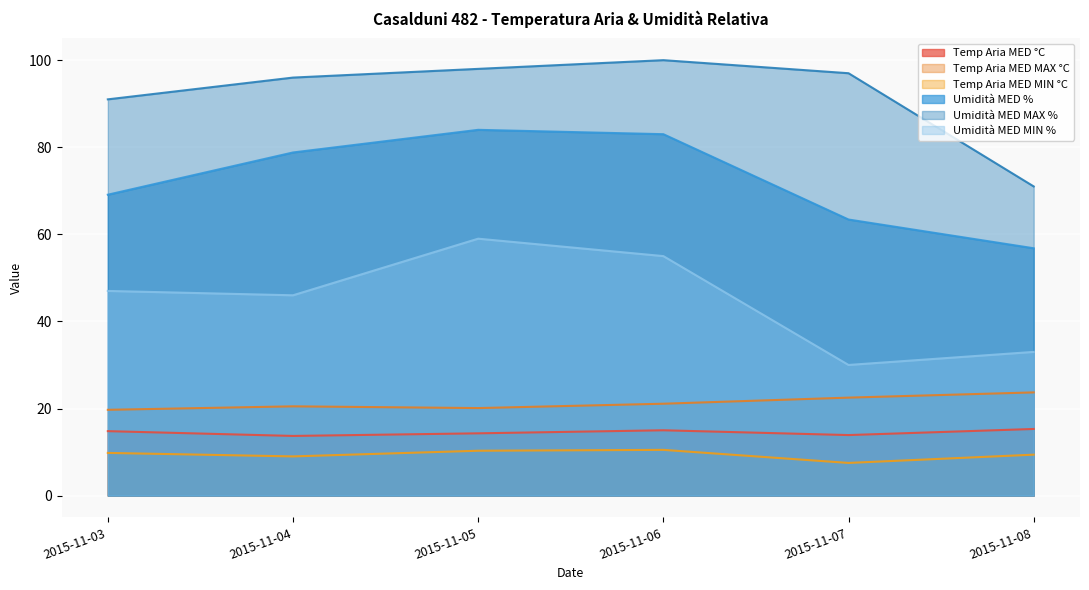

True or false: Temp Aria MED MIN °C and Umidità MED % cross at least once.

False